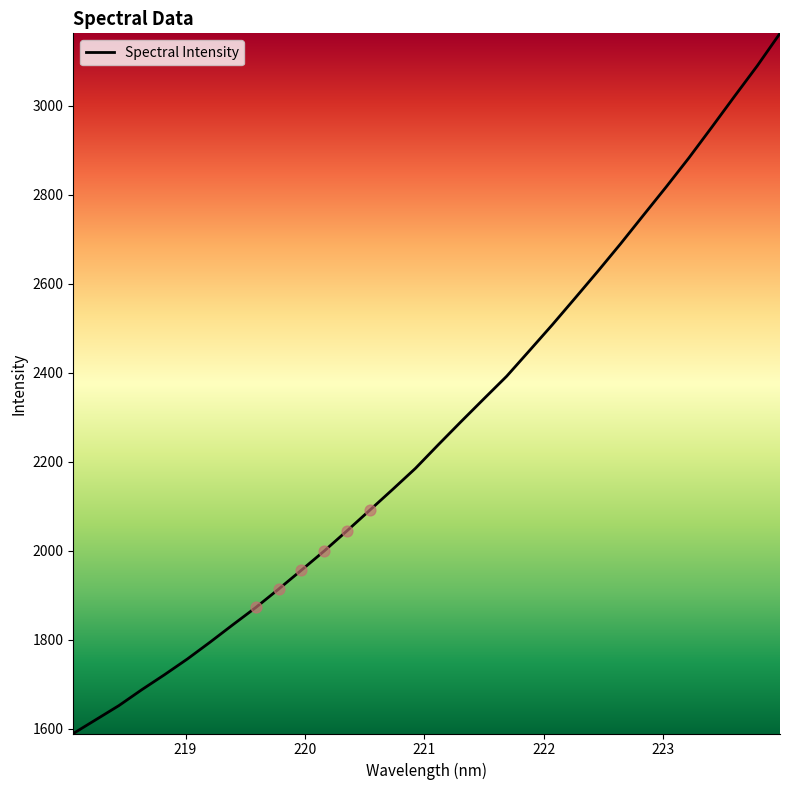

What is the maximum value shown in the chart?

3163.2